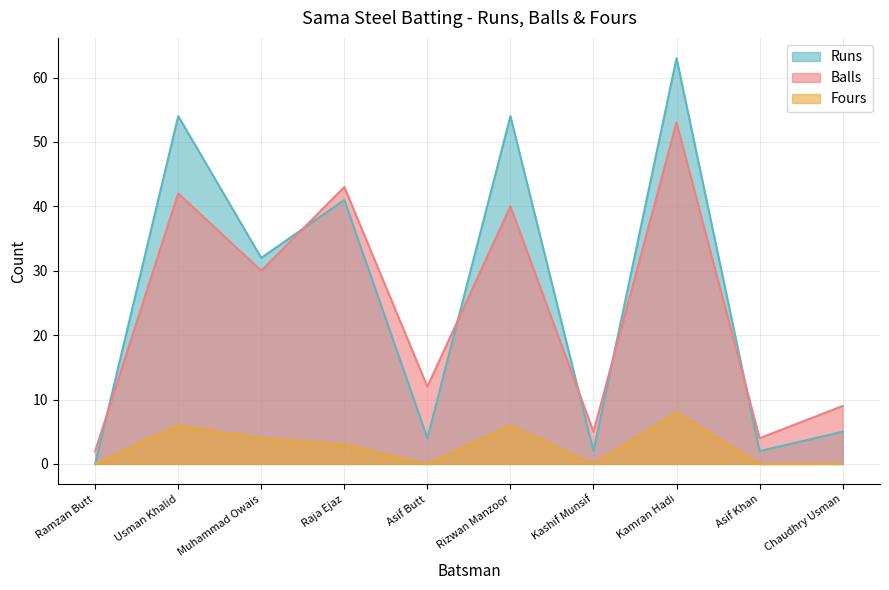

At which category does Fours reach its first local valley?

Asif Butt